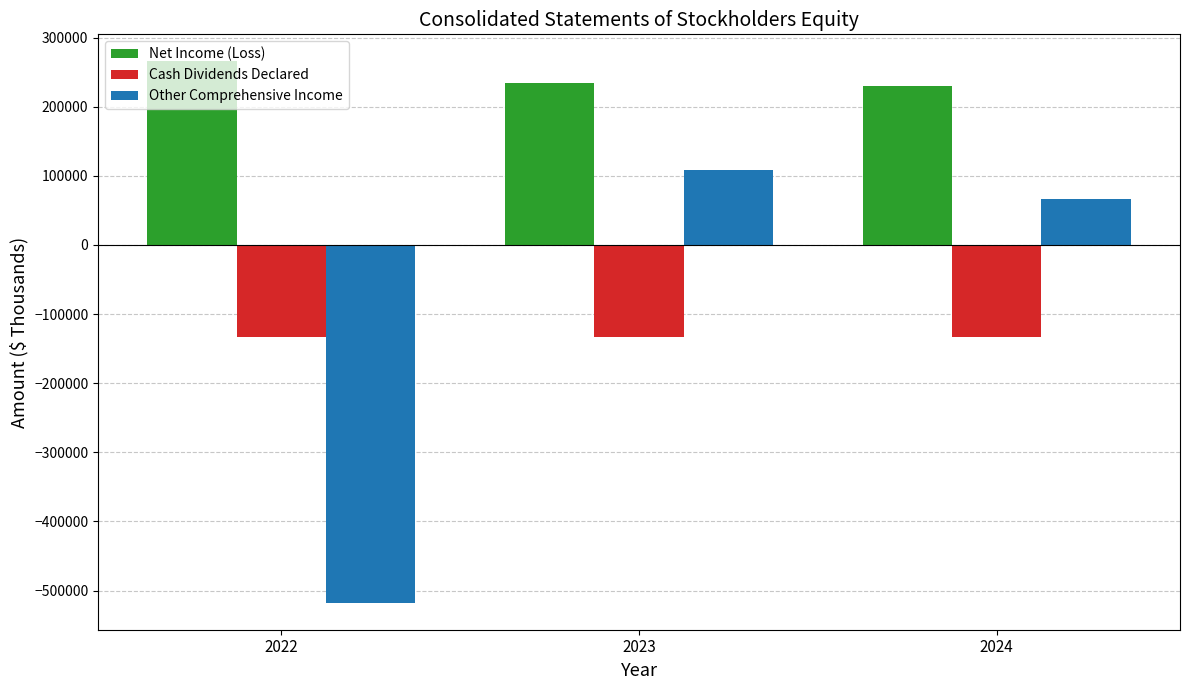

List the series in order of their peak value, lowest first.

Cash Dividends Declared, Other Comprehensive Income, Net Income (Loss)